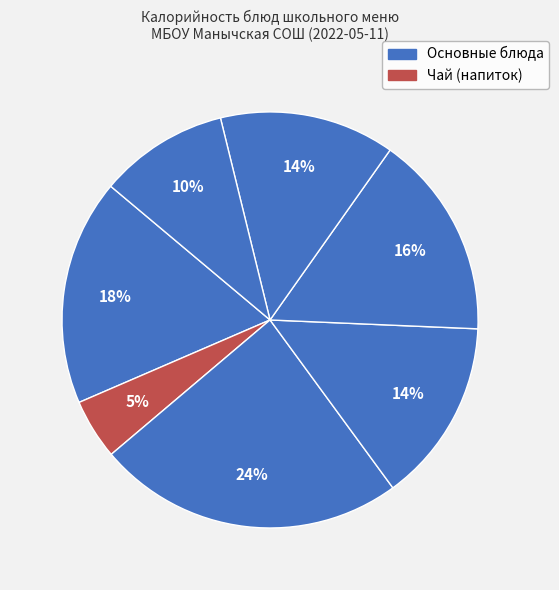

How many slices are in this pie chart?

7